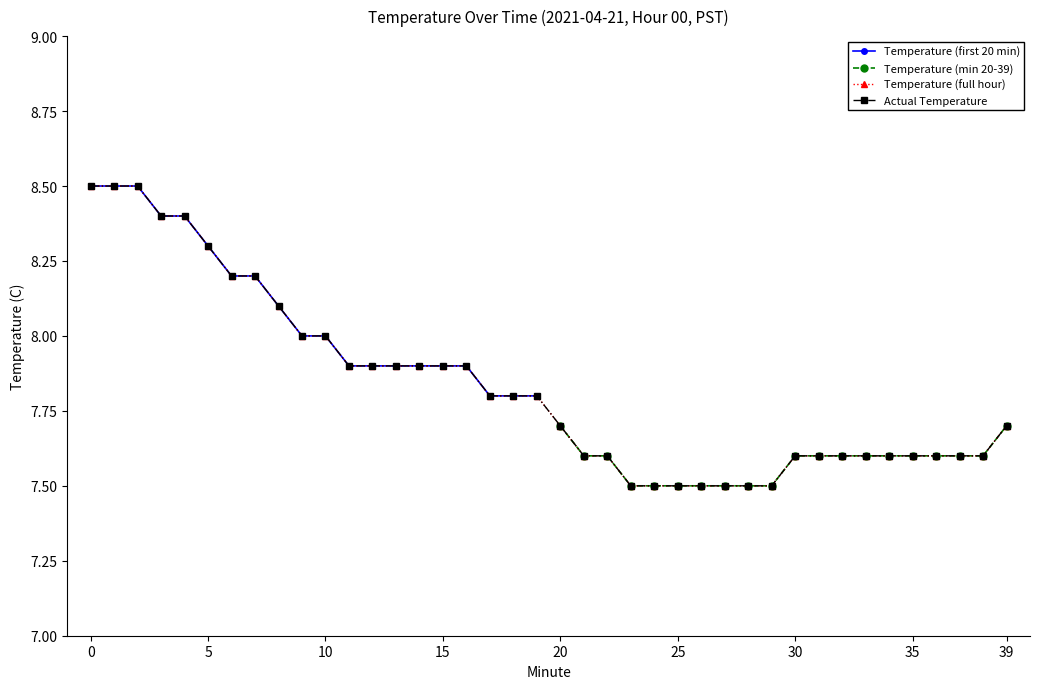

Does the chart display data point markers on the line(s)?

Yes